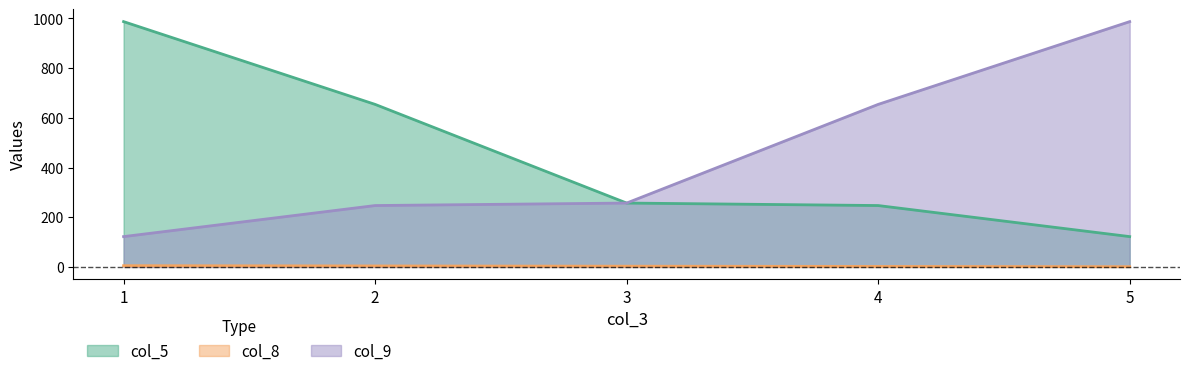

What is the value of the col_9 point at the 3rd from the left?

257